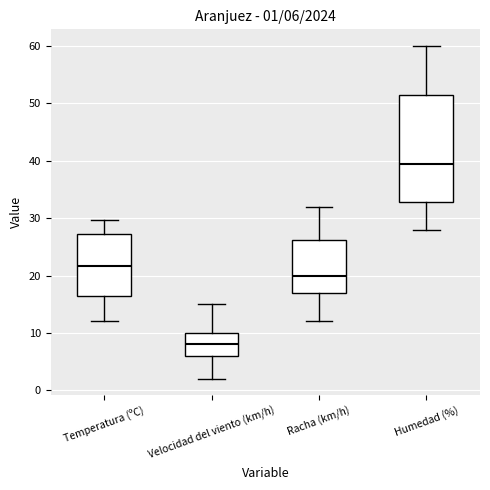

Which box has the highest median line?

Humedad (%)